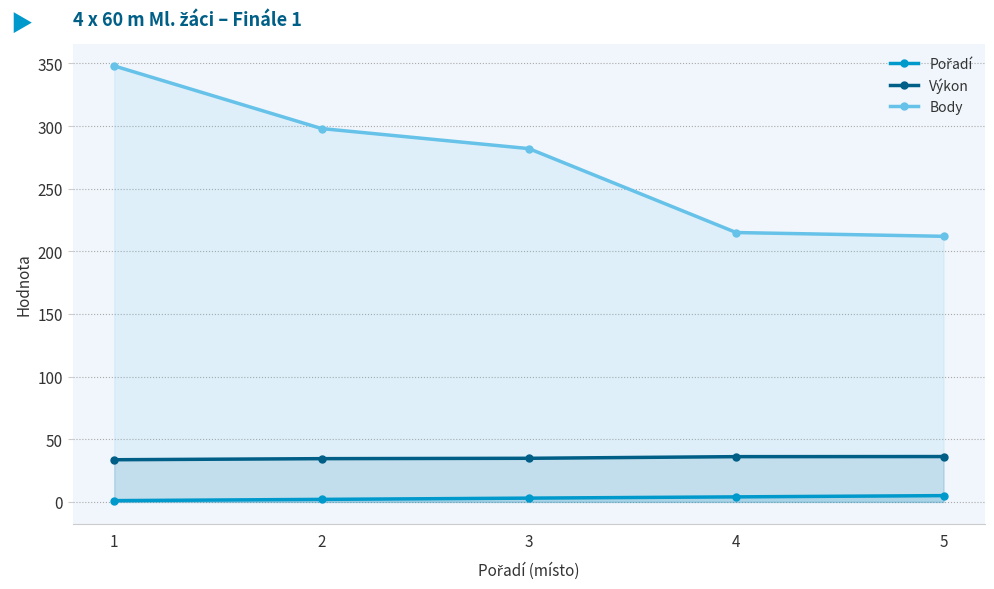

Which category has the highest value across all series?

1